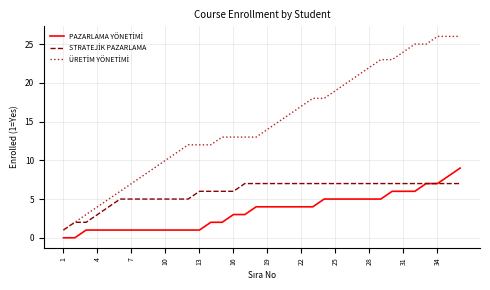

How many lines are shown in the chart?

3